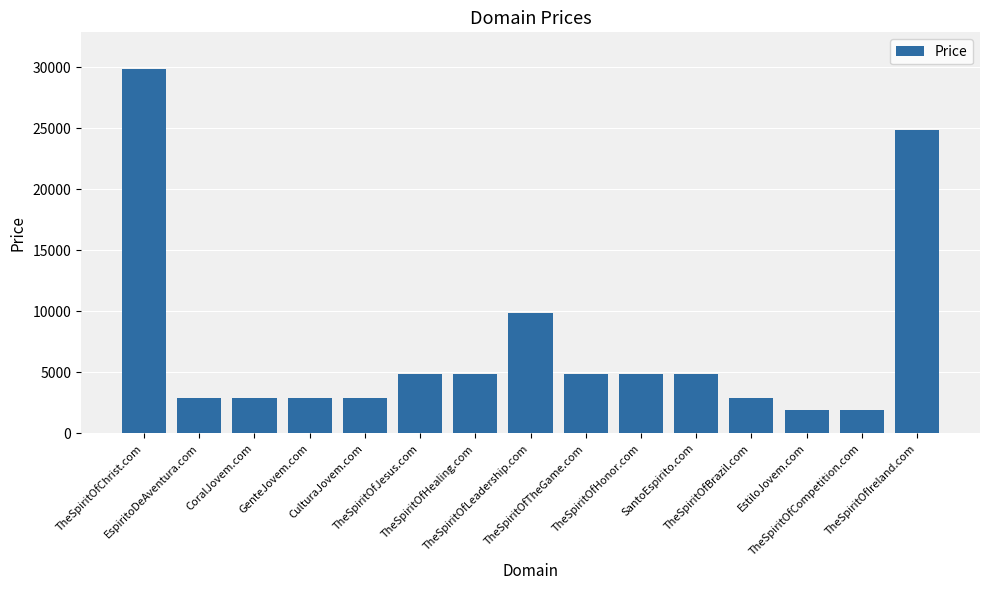

What is the minimum value shown in the chart?

1888